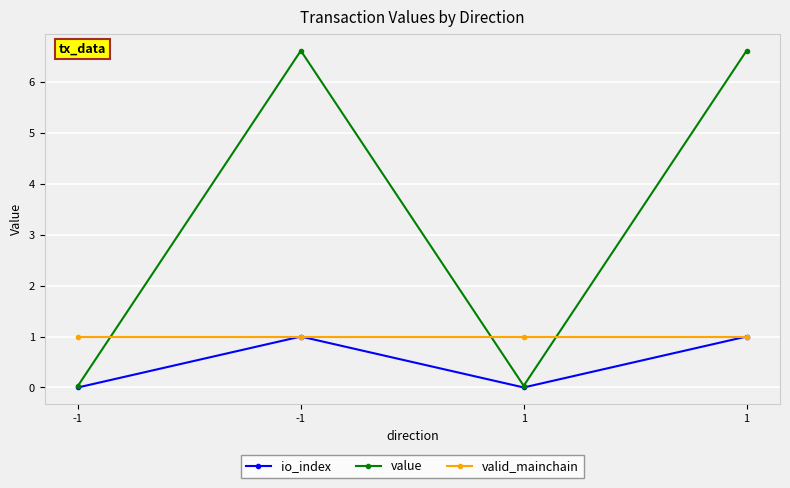

How many categories are shown in the chart?

4